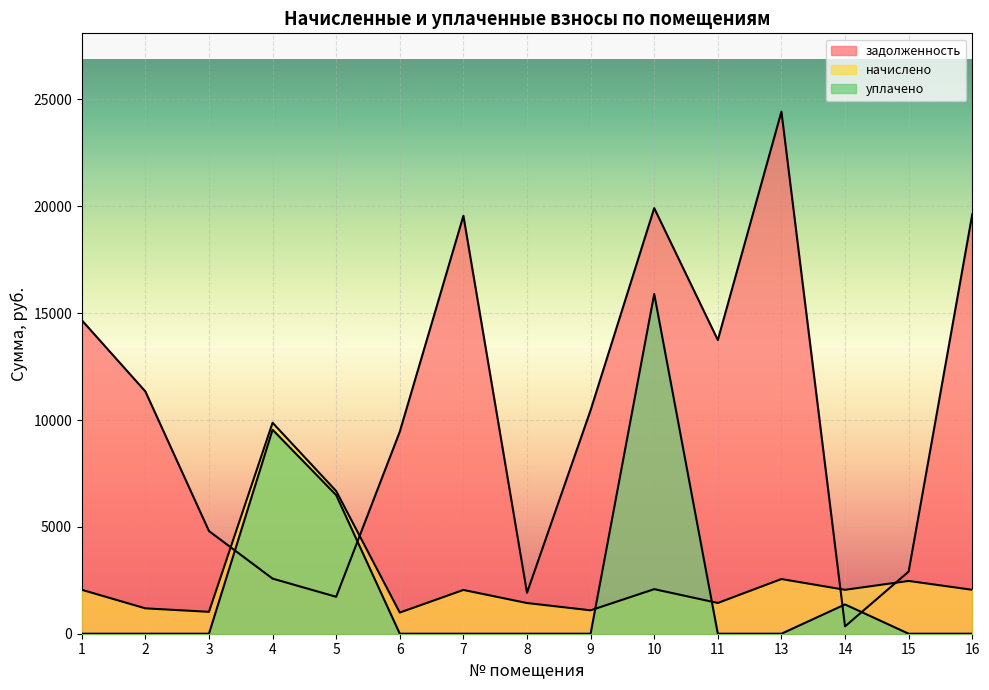

How many series are shown in this chart?

3